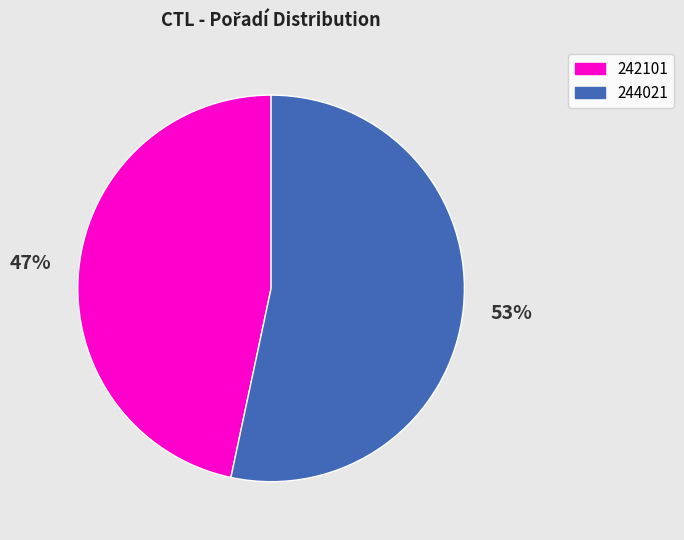

Approximately how many times larger is the value at 242101 compared to 244021?

0.9